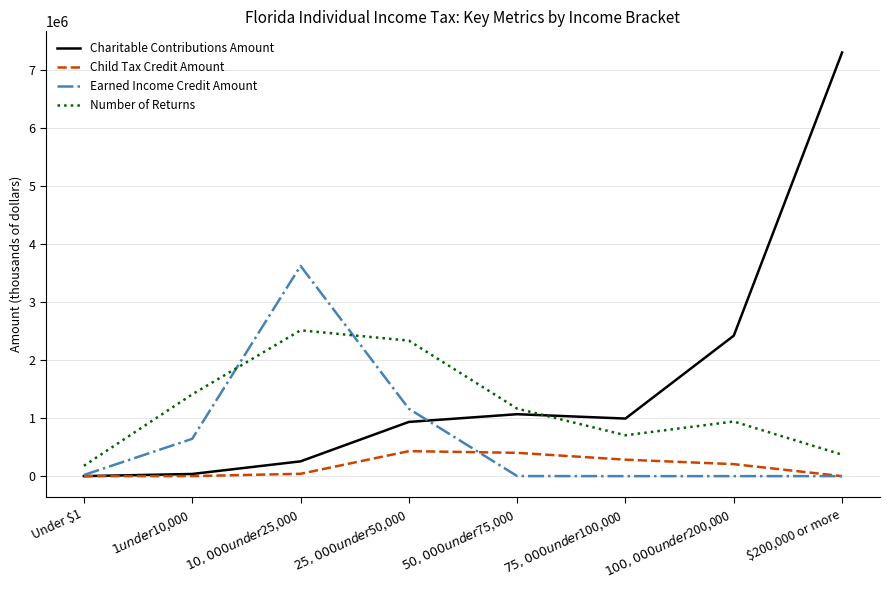

The value of Charitable Contributions Amount at $75,000 under $100,000 is 1349464. True or false?

False